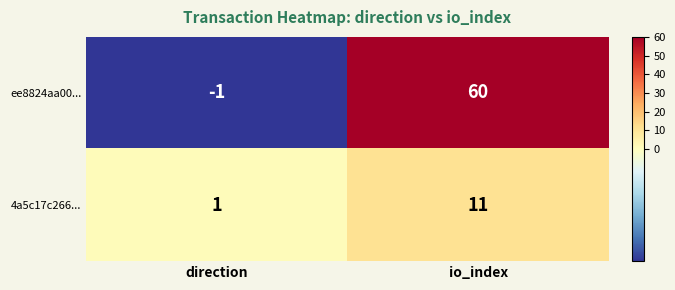

Is it true that 4a5c17c266... equals 3 at io_index?

False